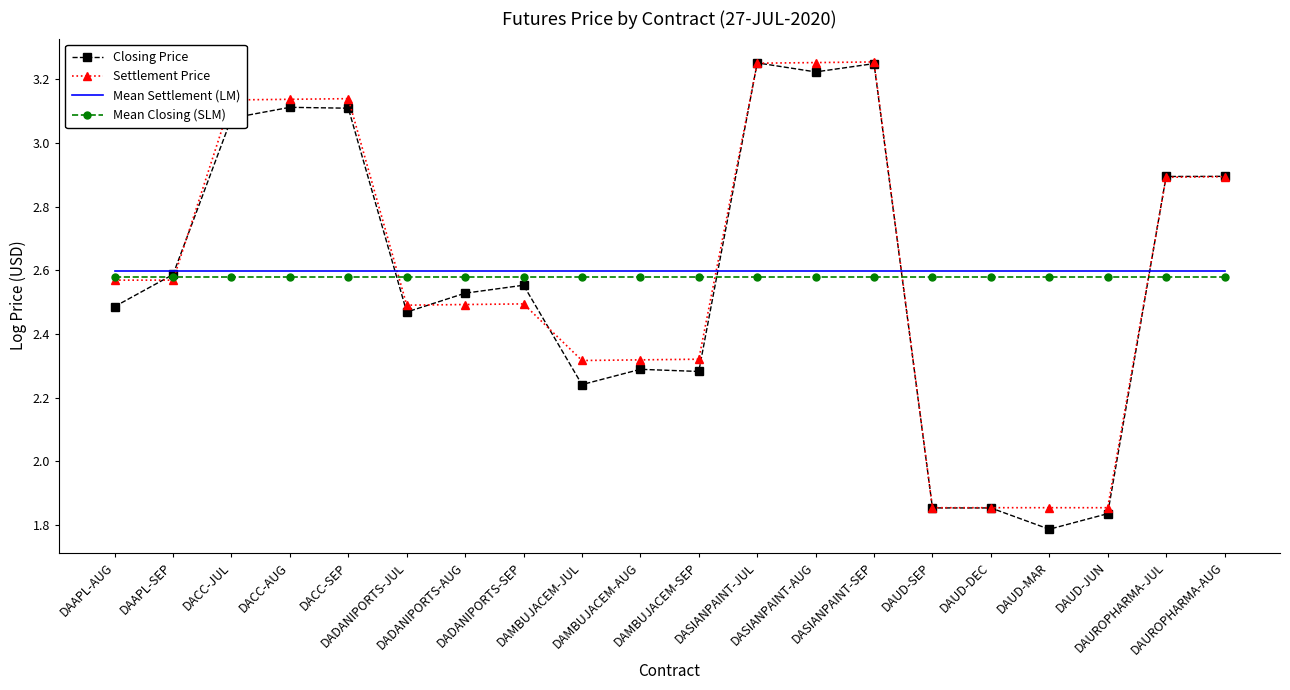

Is it true that Mean Settlement (LM) equals 1.7 at DAUD-SEP?

False